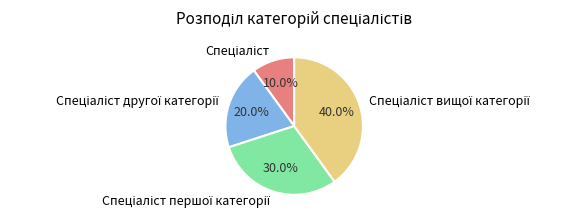

Is there a majority slice in this chart?

No